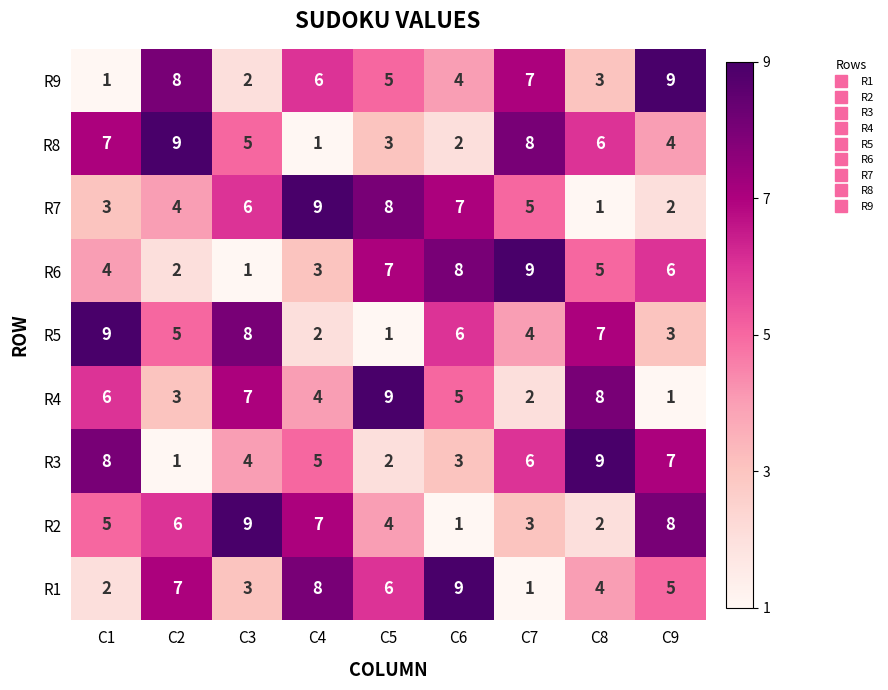

What is the sum of the R1 values at C1 and C3?

5